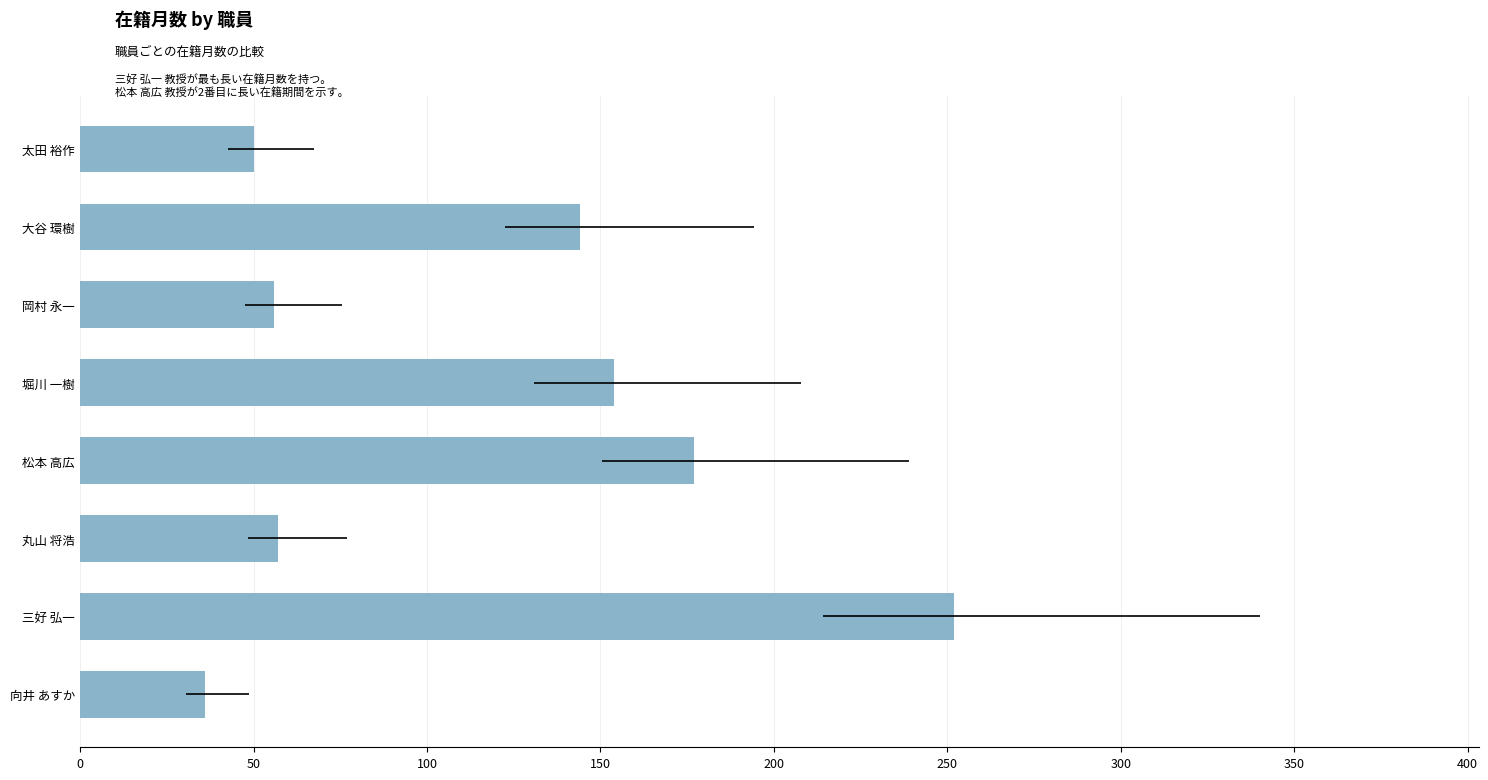

True or false: the data shows 29 at 丸山 将浩.

False